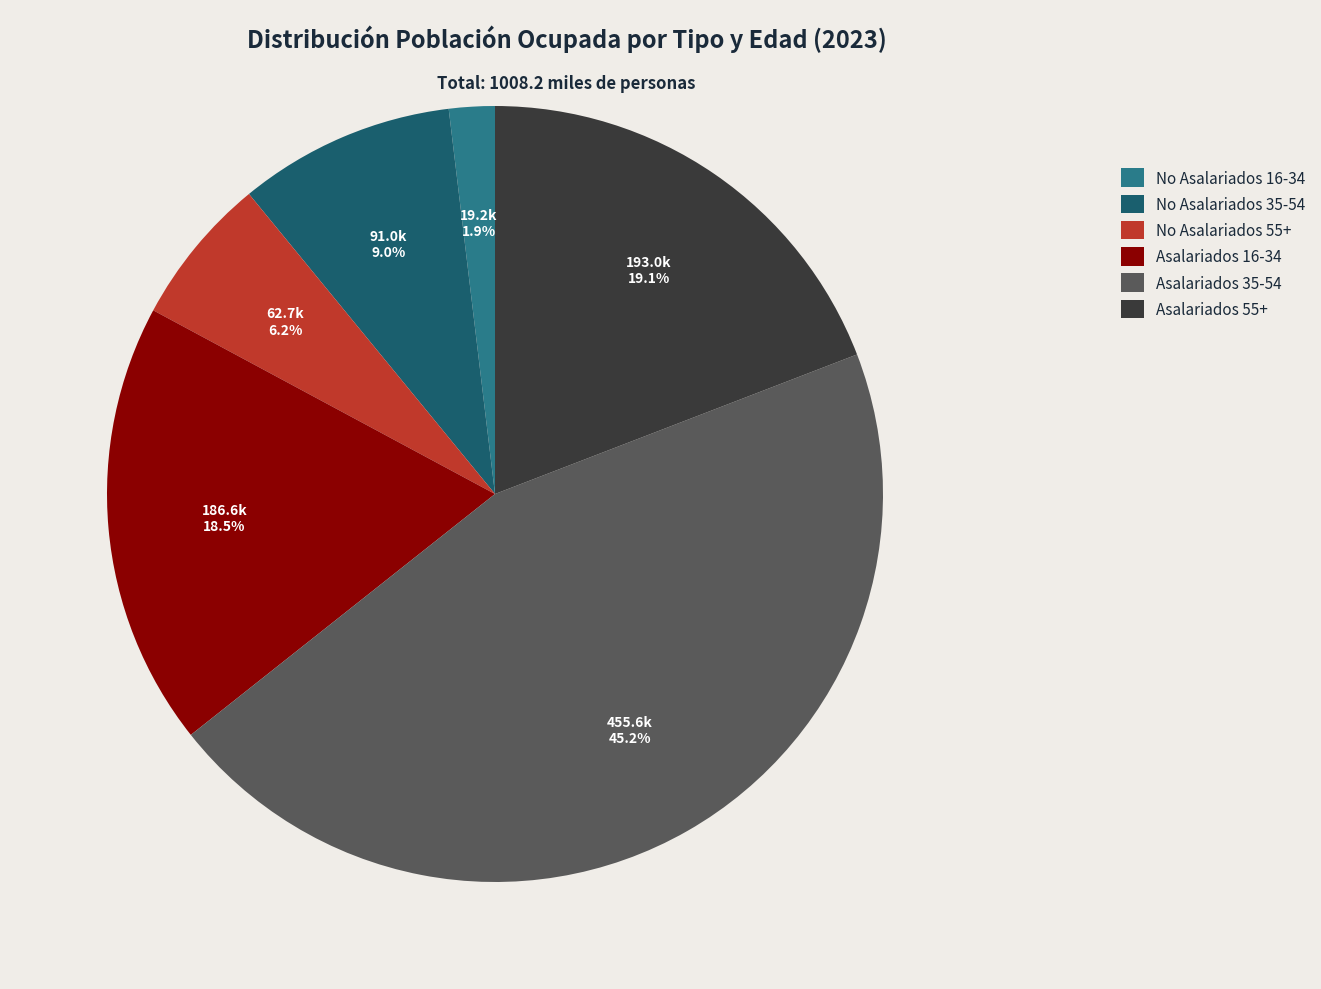

What percentage is the Asalariados 55+ slice, to the nearest percent?

19%